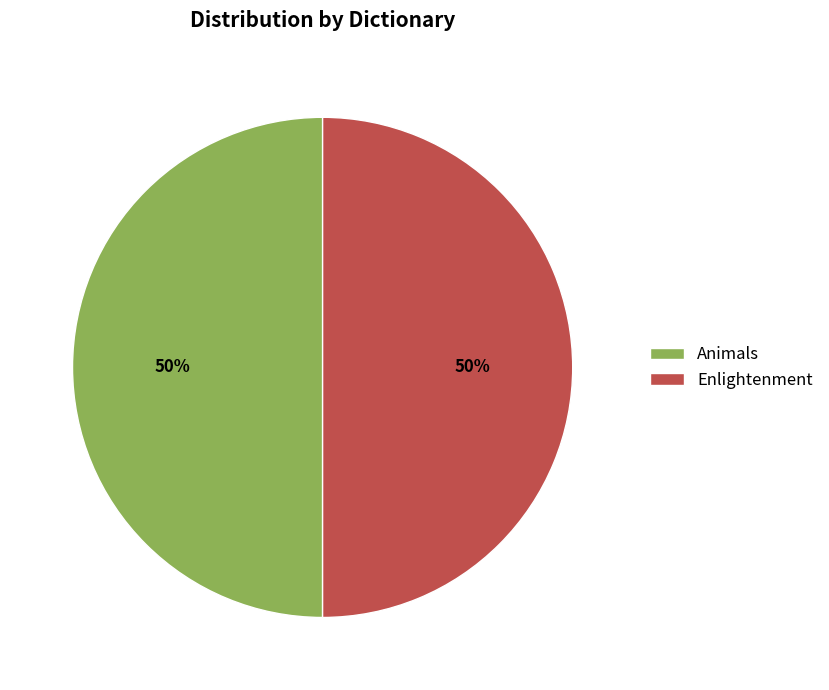

Is it true that Enlightenment is 43% of the pie?

False